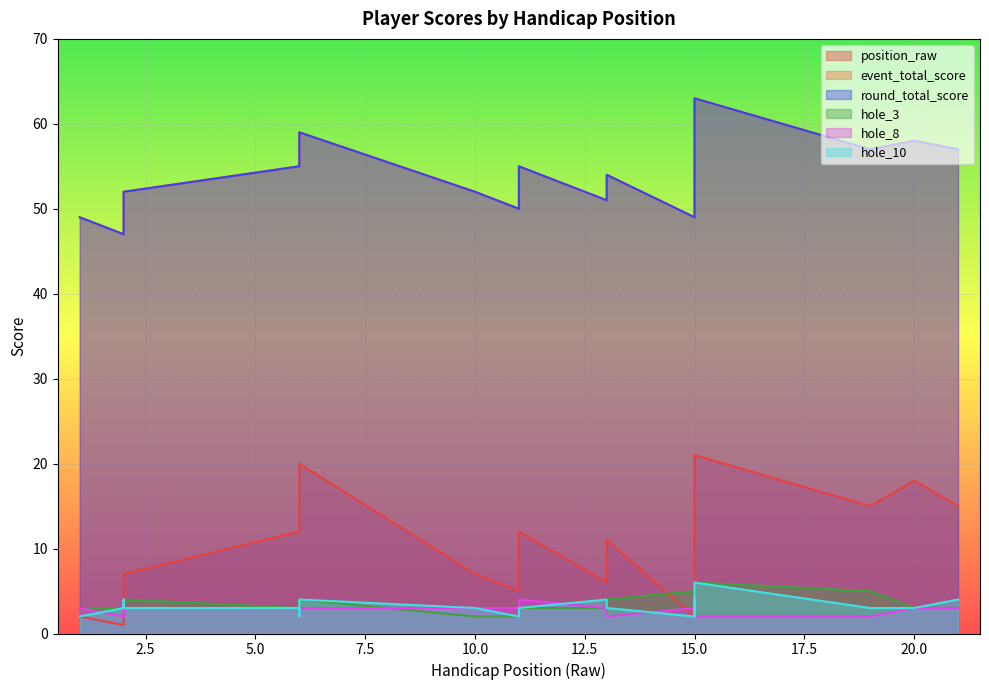

What is the value of the event_total_score point at the 2nd from the left?

47